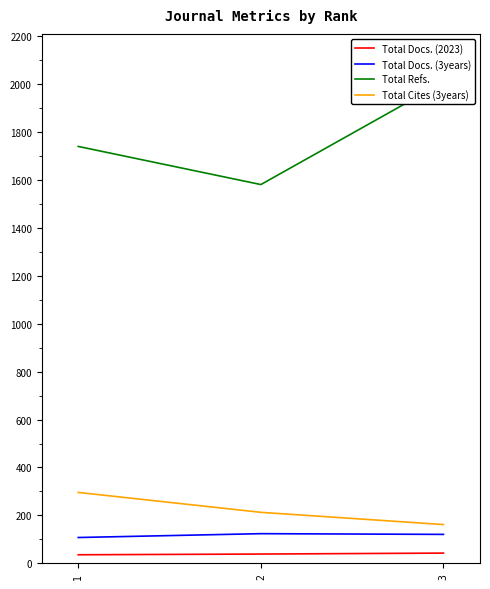

At which category is the sum across all series the highest?

3